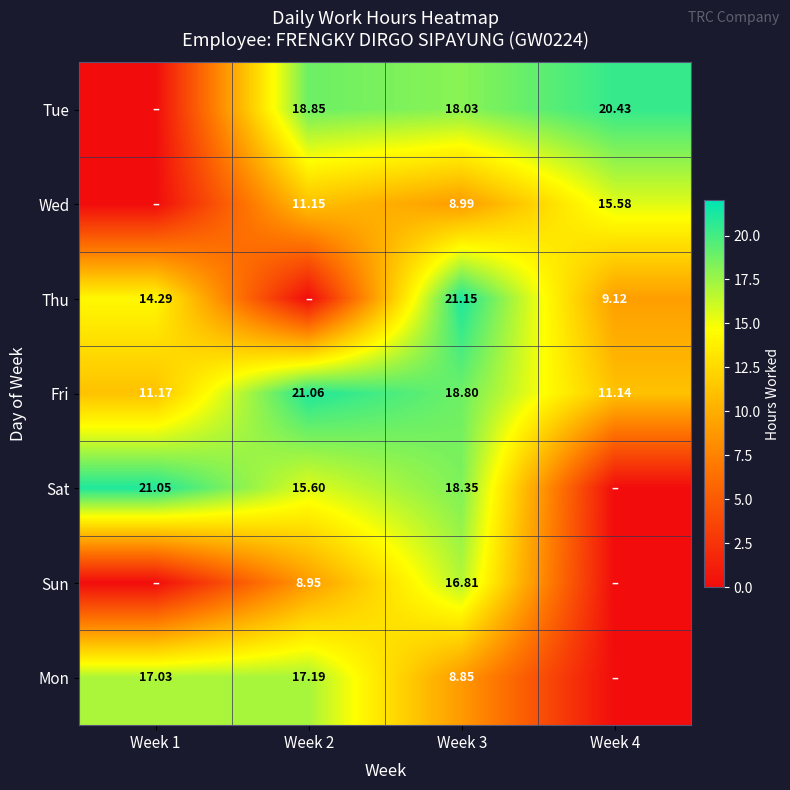

How many values in Sun are above zero?

2